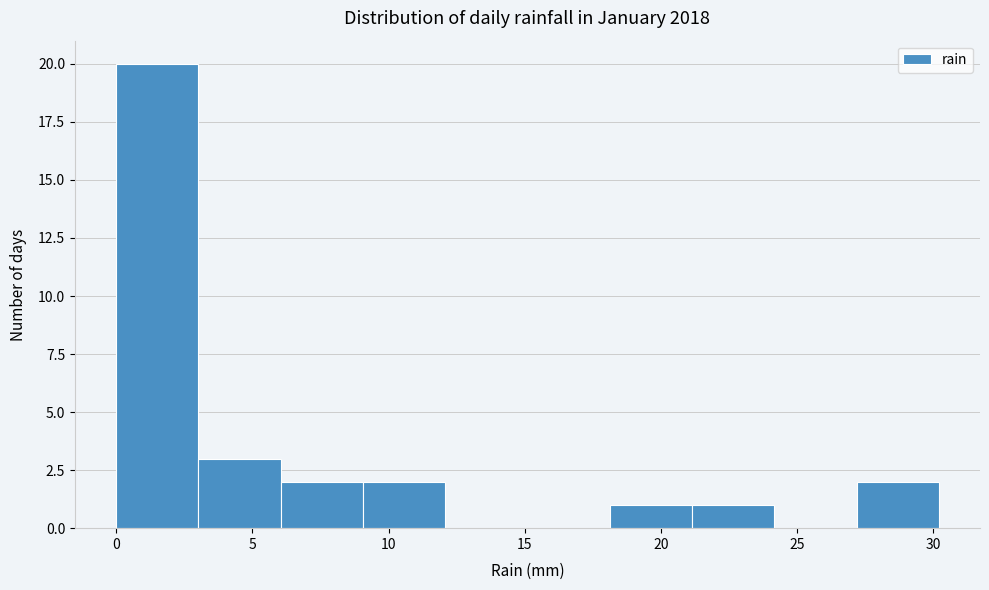

Reading left to right, transcribe this chart: for each bar, give the range it covers on the x-axis and its height. Neither the bar edges nor the heights are printed on the chart, so give them approximately, as read against the axes.

0 to 3: 20
3 to 6: 3
6 to 9: 2
9 to 12: 2
12 to 15: 0
15 to 18: 0
18 to 21: 1
21 to 24: 1
24 to 27: 0
27 to 30: 2